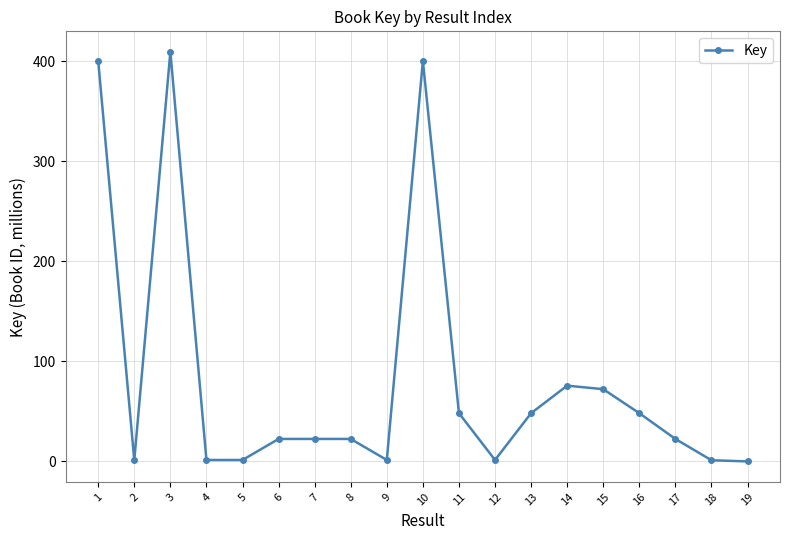

How many data points are above 22?

12